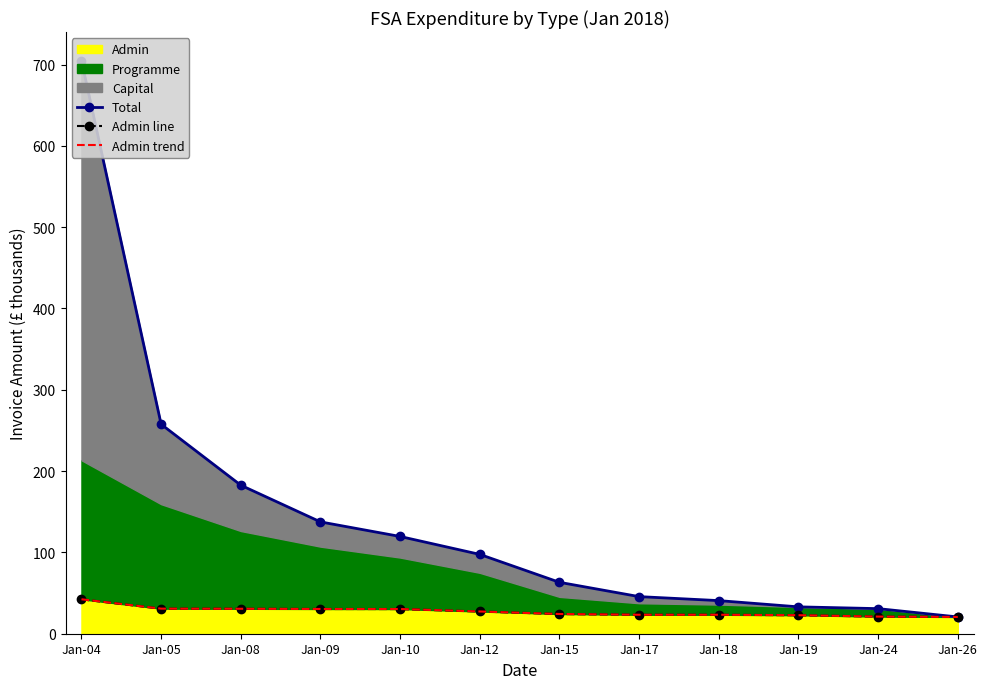

What is the value of the Admin trend point at the 9th from the left?

23.3